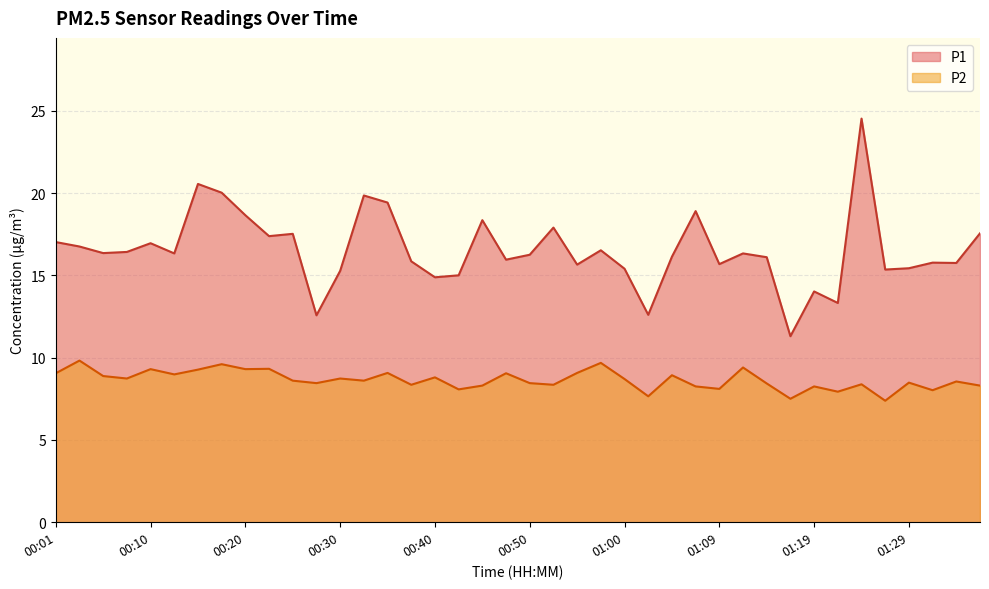

True or false: P1 and P2 cross at least once.

False